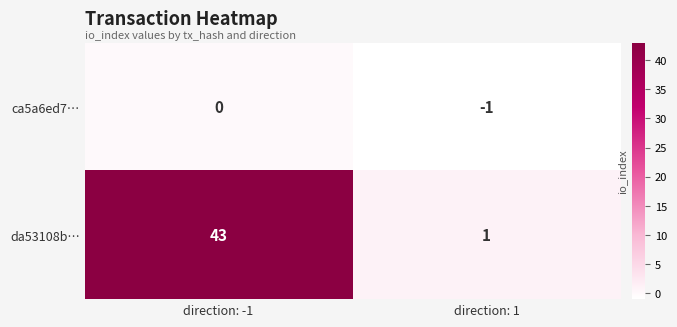

What value does the da53108b… series have at direction: -1, to the nearest 10?

40